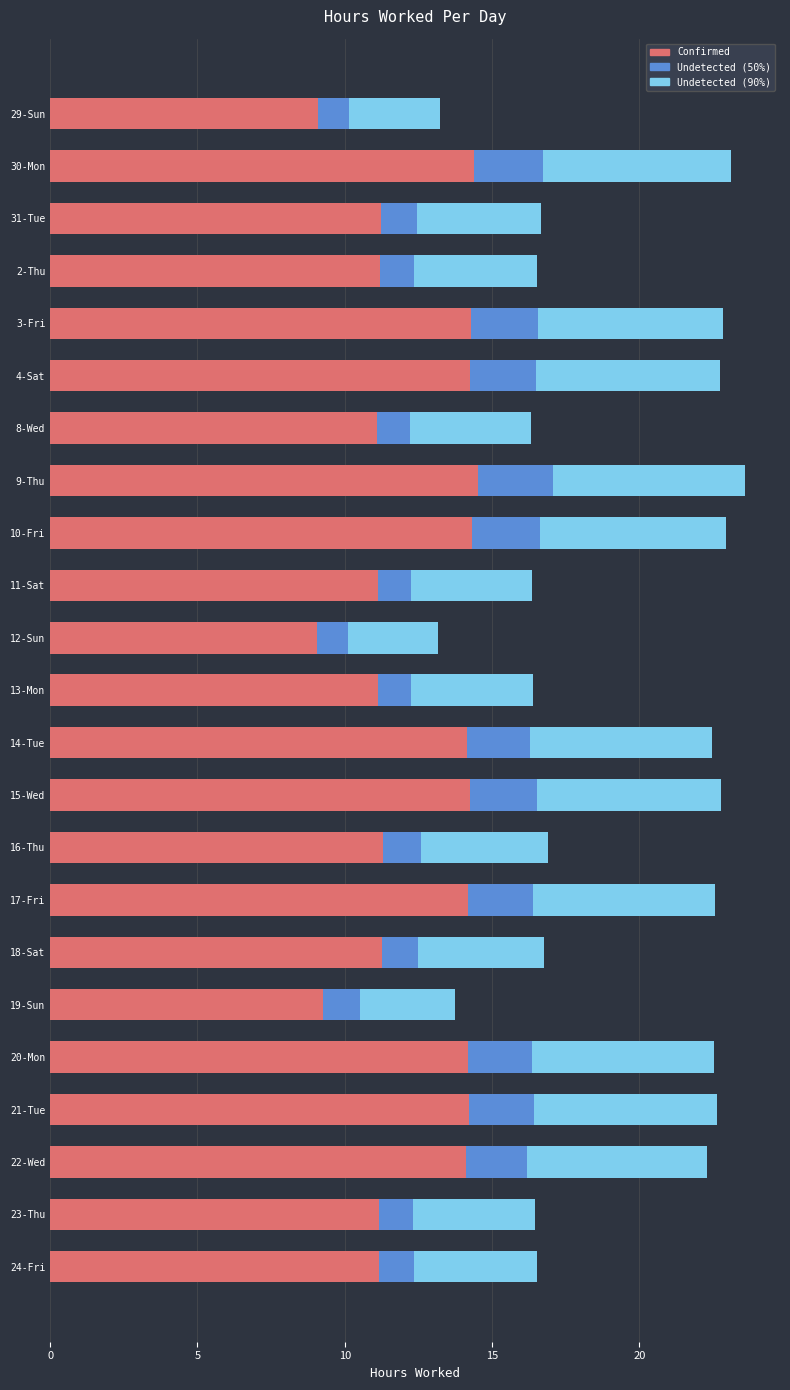

What is the difference between the second highest and minimum values in the Confirmed series?

5.3